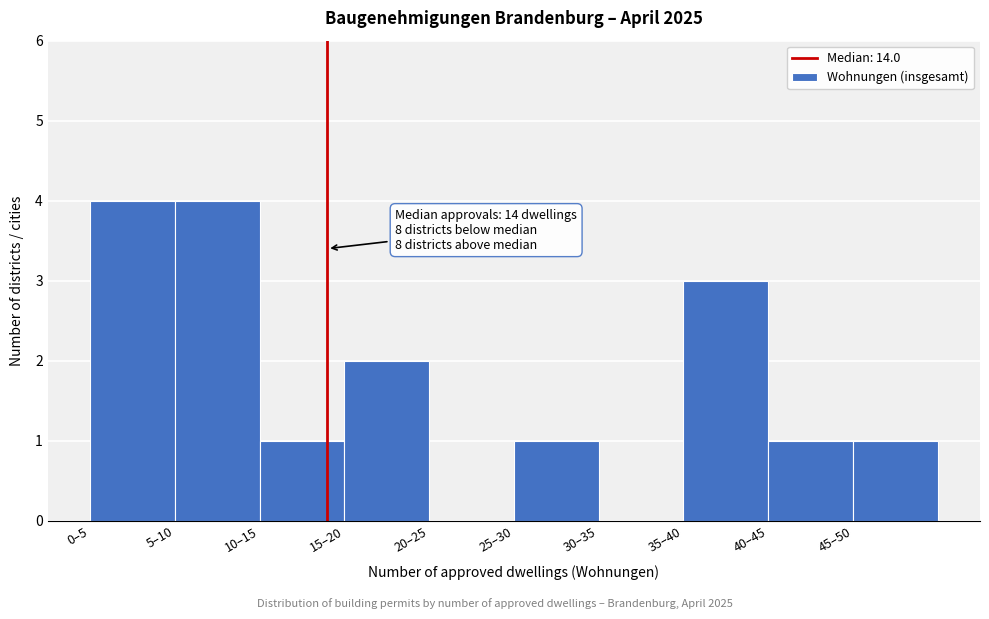

Reading right to left, transcribe all the data shown in this chart.

45–50=1	40–45=1	35–40=3	30–35=0	25–30=1	20–25=0	15–20=2	10–15=1	5–10=4	0–5=4